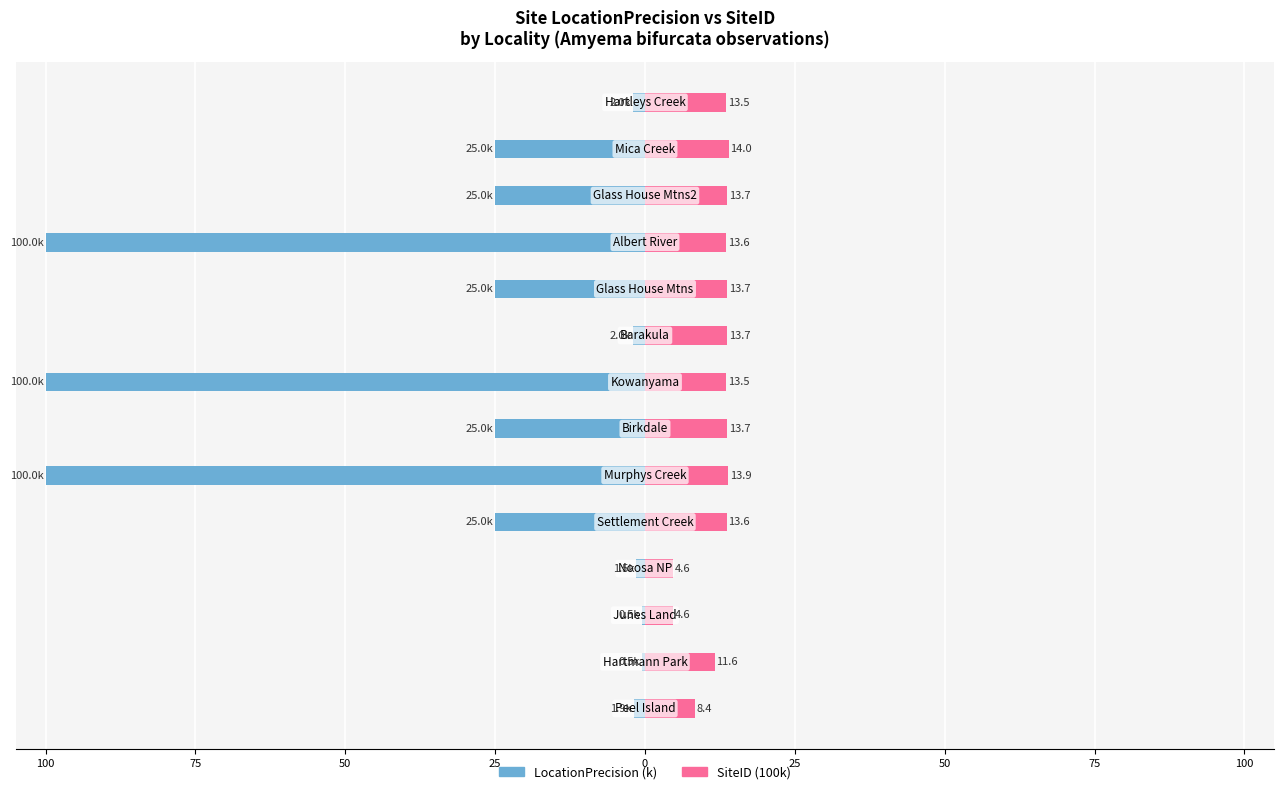

What are all the series names shown in the legend?

LocationPrecision (k), SiteID (100k)